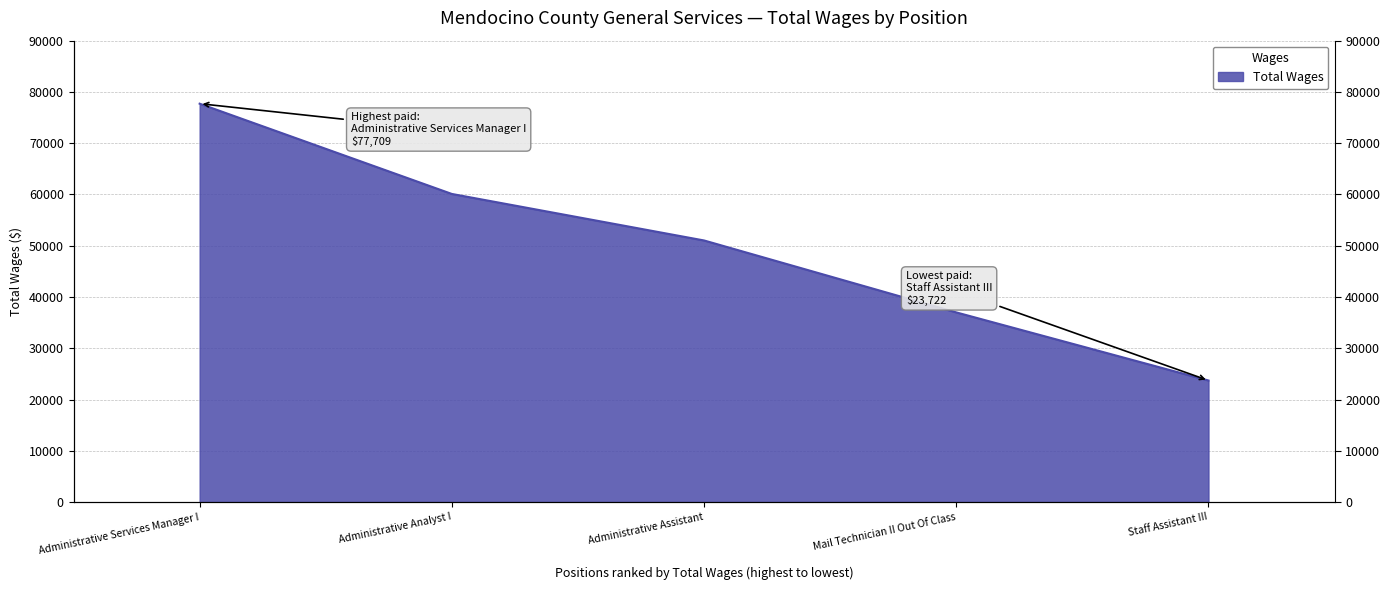

True or false: the data shows 15929 at Staff Assistant III.

False